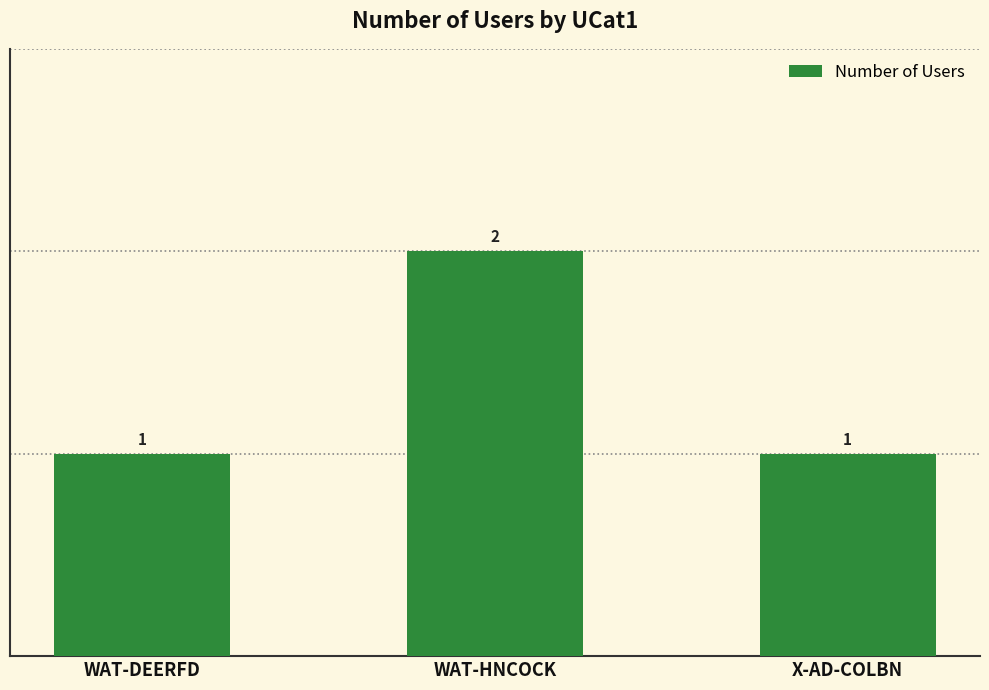

What is the sum of all values?

4